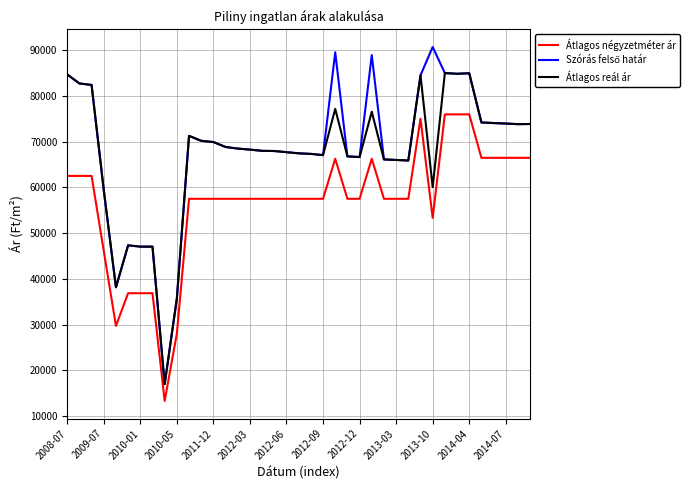

True or false: Átlagos négyzetméter ár and Átlagos reál ár intersect in this chart.

False